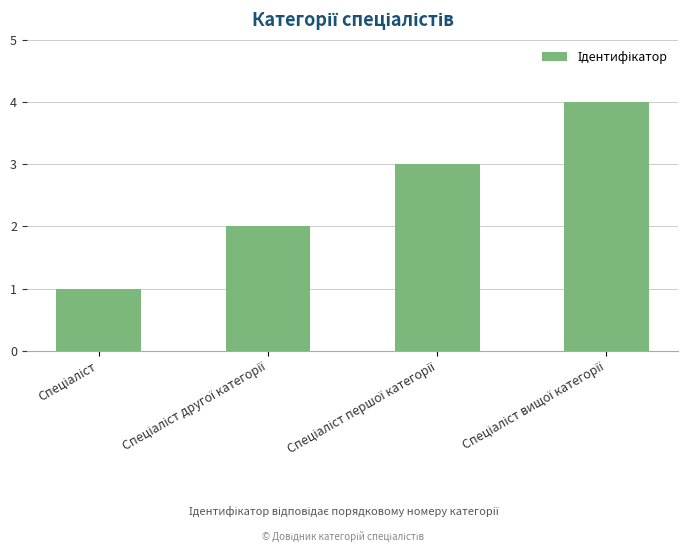

What is the greatest value displayed?

4